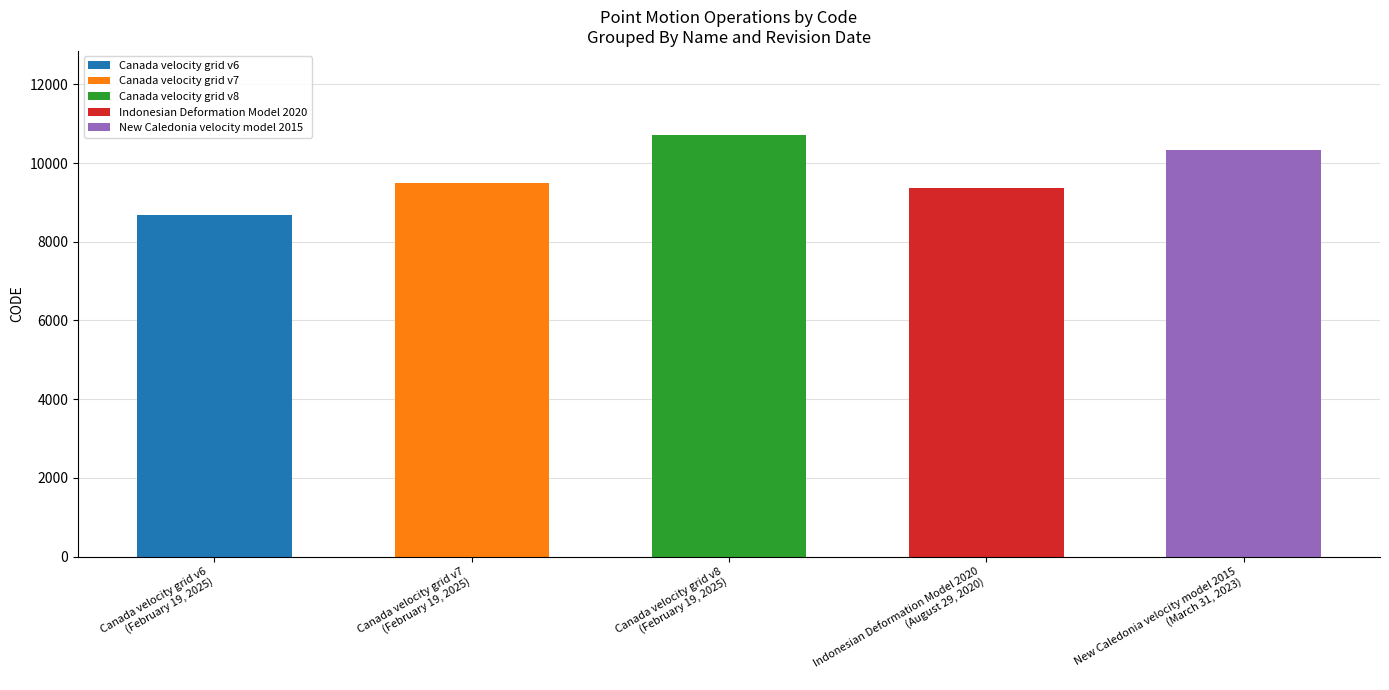

What is the average value?

9713